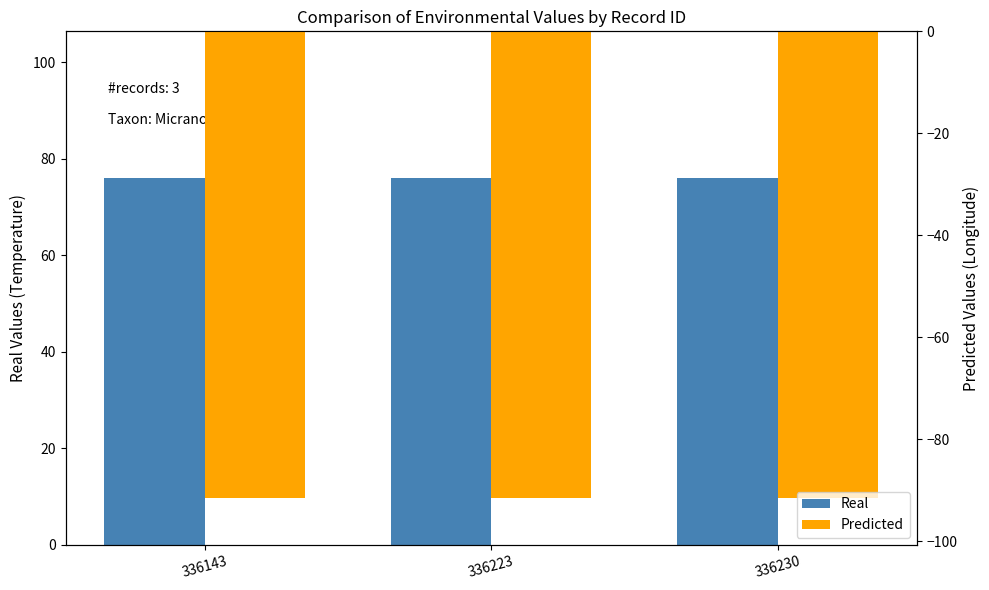

The Real series shows 76.0 at 336223. True or false?

True